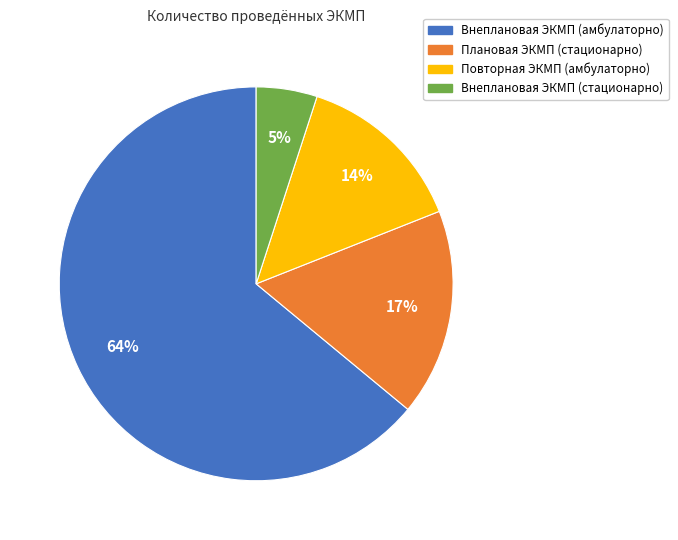

Which slice is the smallest?

Внеплановая ЭКМП (стационарно)